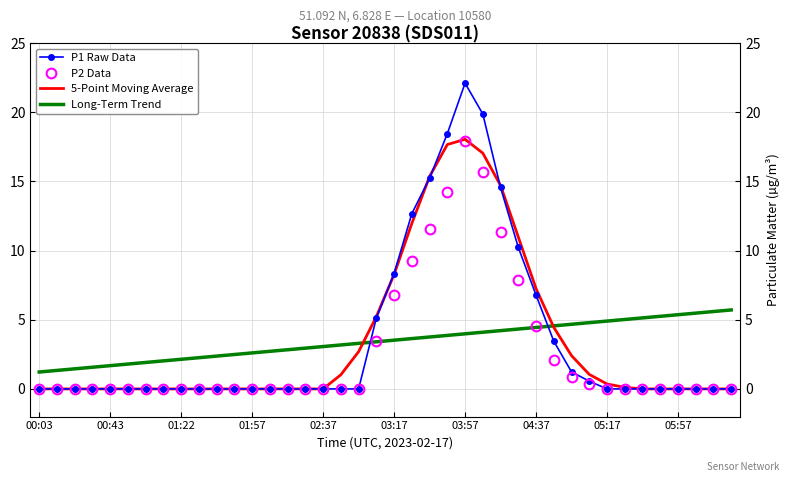

Which series has the largest range (max minus min)?

P1 Raw Data